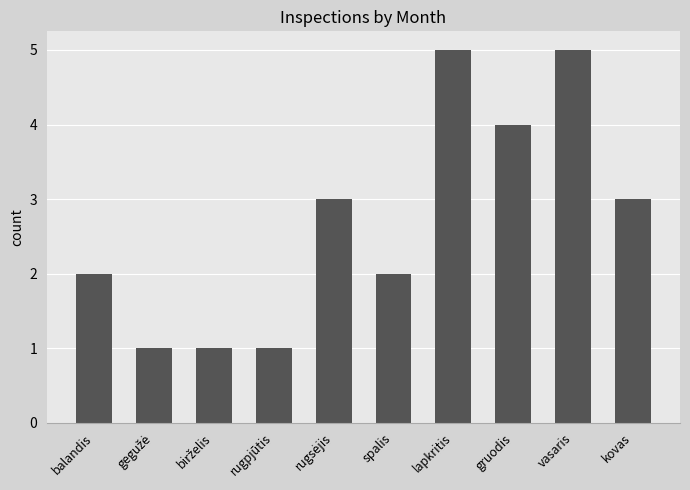

What is the difference between the maximum and minimum values?

4